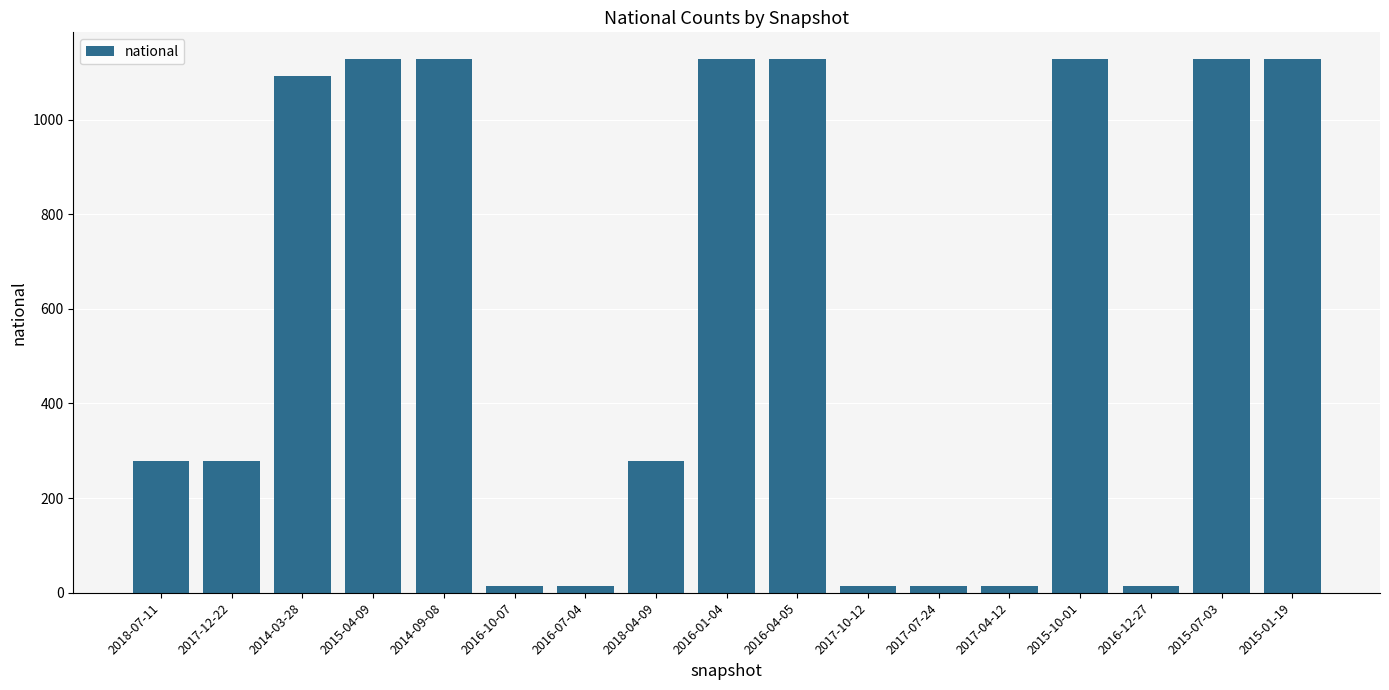

The value at 2015-01-19 is 1672. True or false?

False